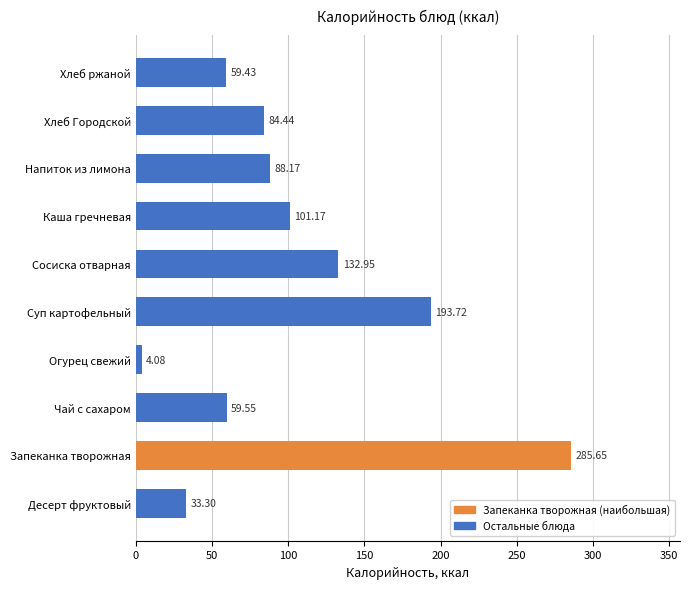

What is the change in value from Запеканка творожная to Чай с сахаром?

-226.1